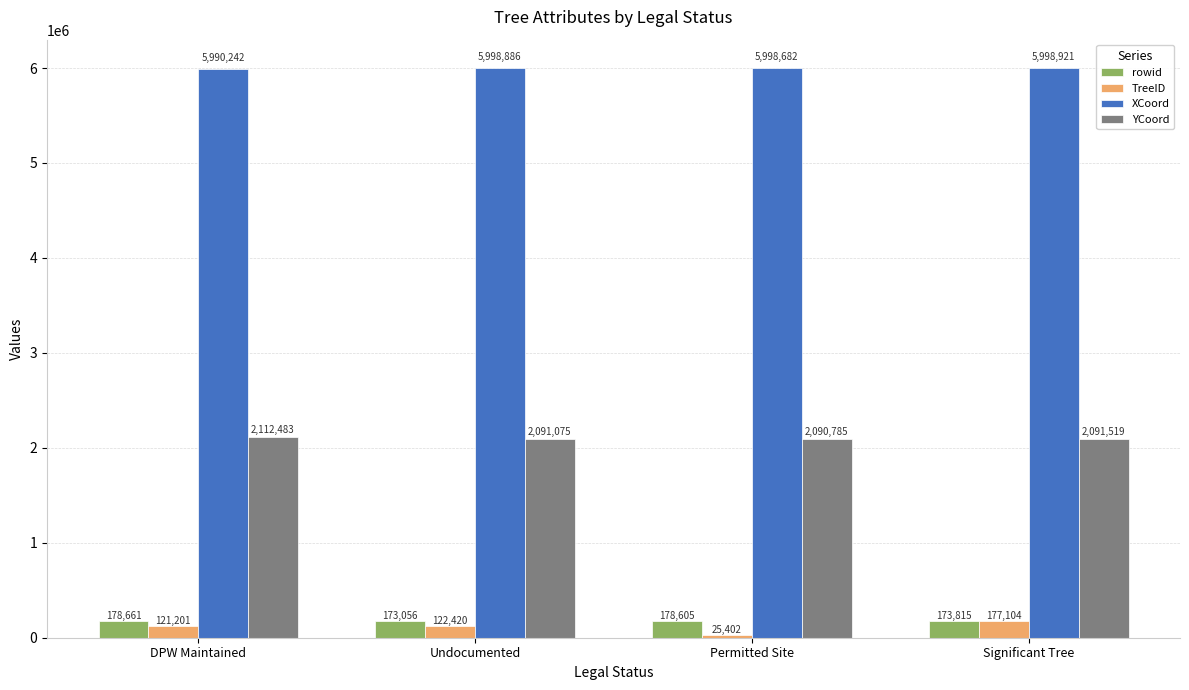

Read the TreeID value at Permitted Site.

25402